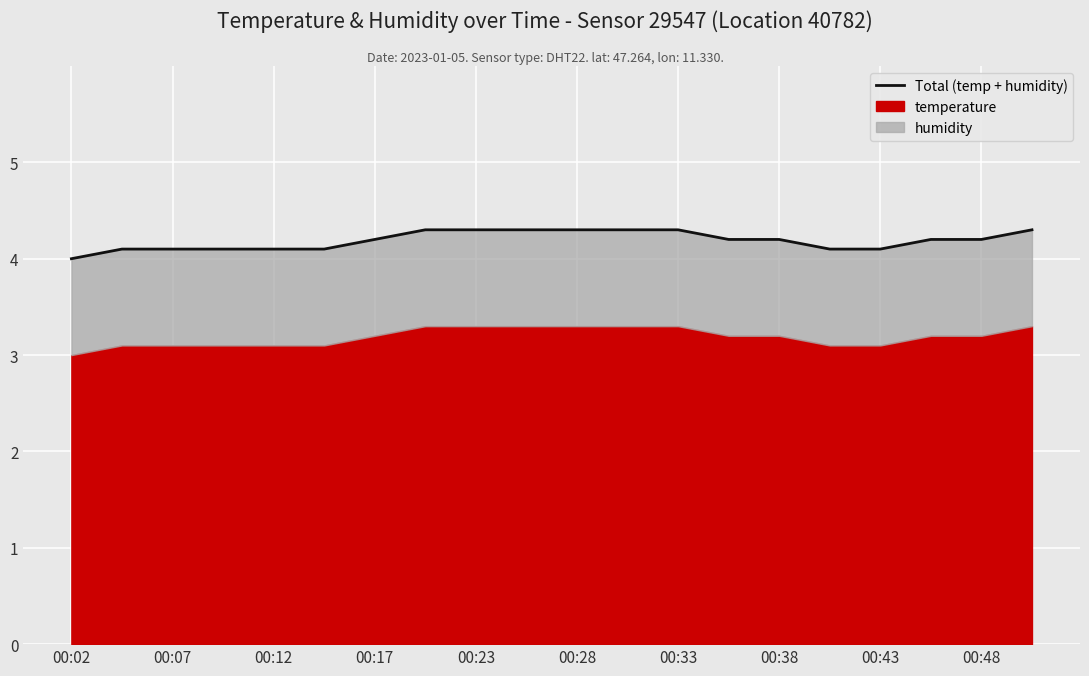

What is the greatest value displayed?

4.3